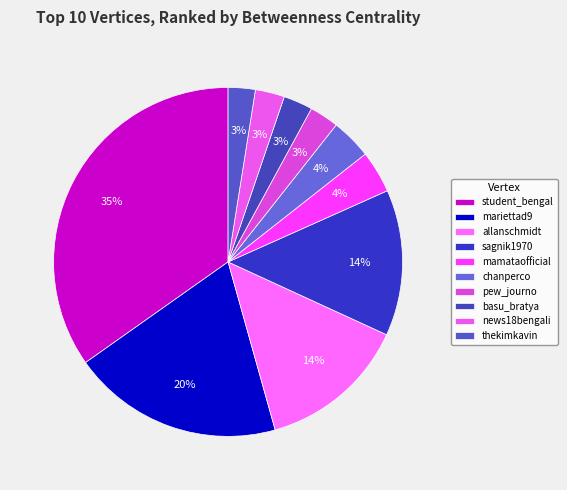

Is the sum of sagnik1970 and mariettad9 greater than half?

No